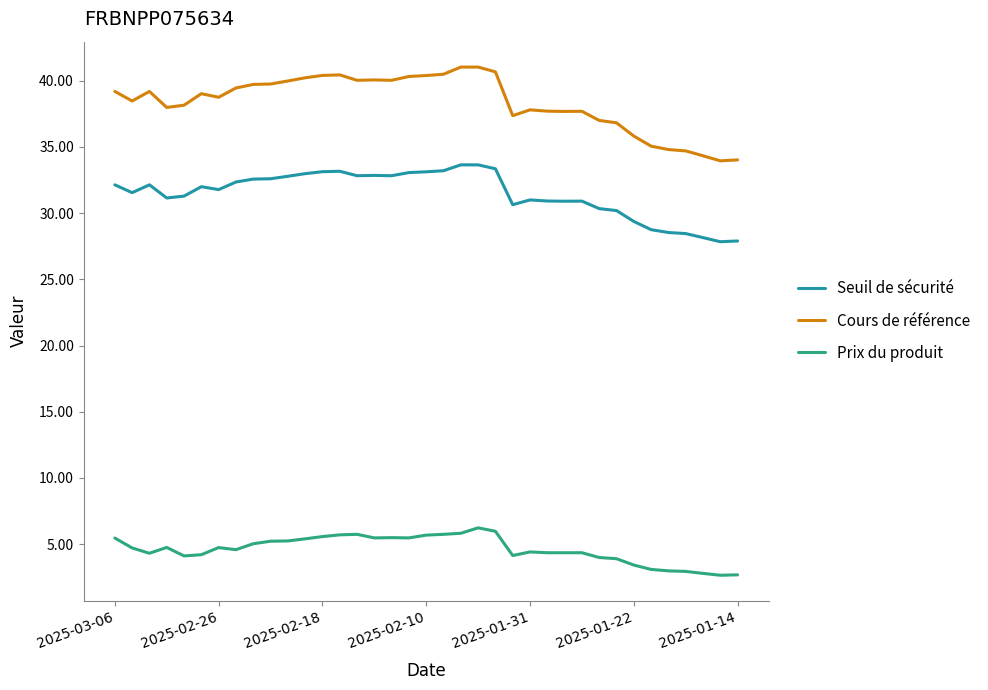

Rank the series by their average value, from lowest to highest.

Prix du produit, Seuil de sécurité, Cours de référence